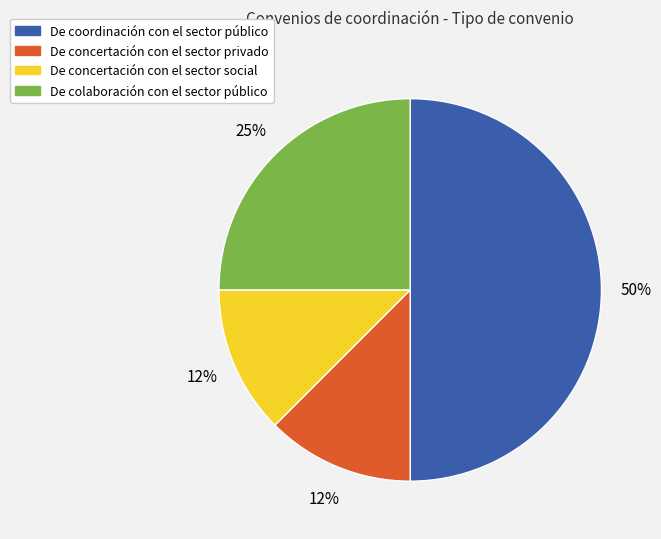

Which category has the biggest portion of the pie?

De coordinación con el sector público